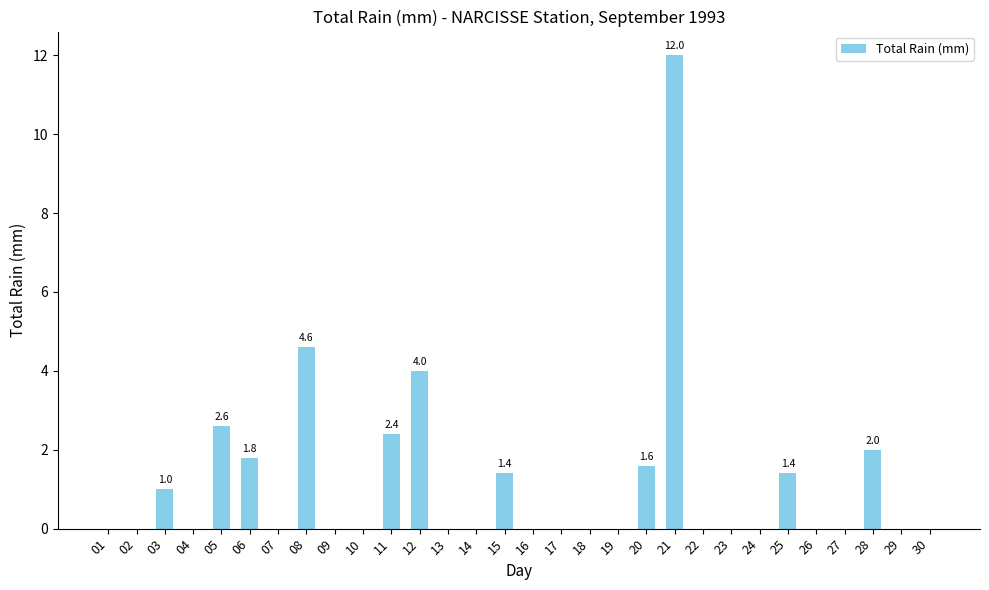

Are the bars horizontal?

No